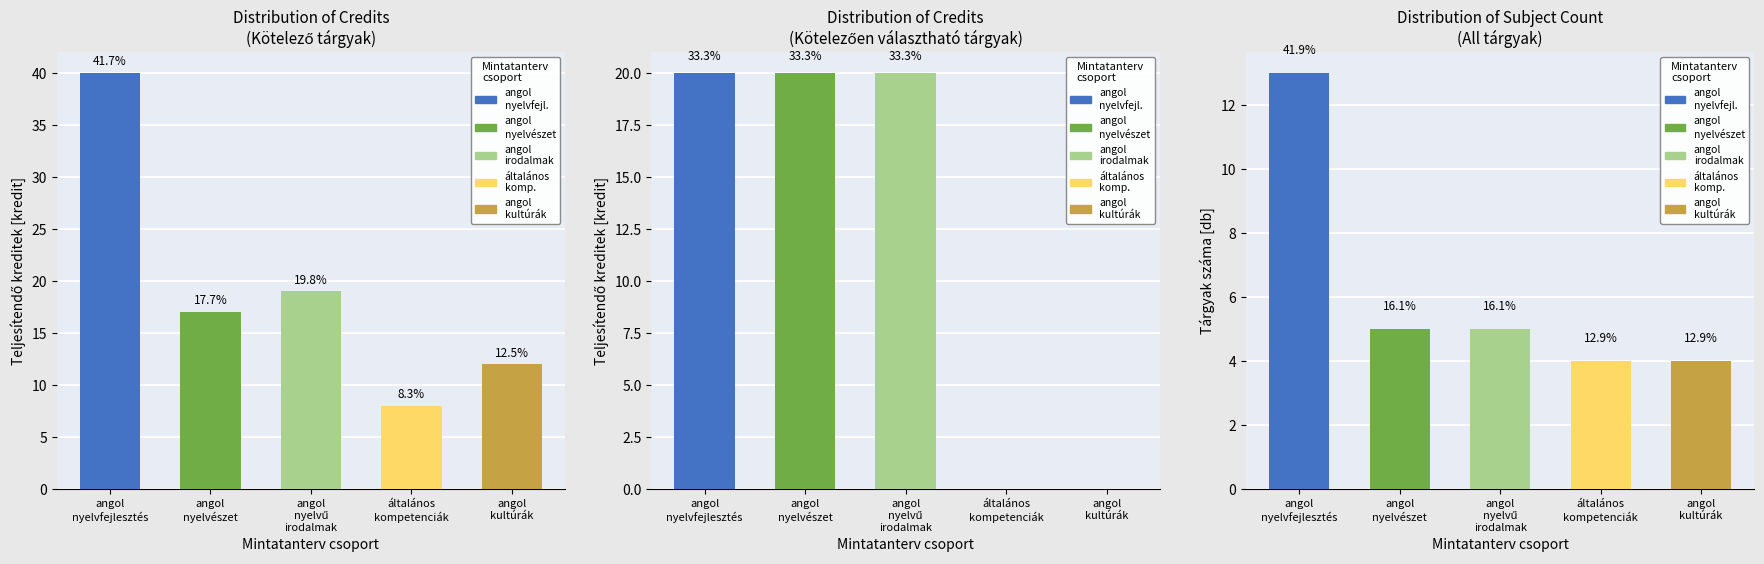

What is the maximum value shown in the chart?

40